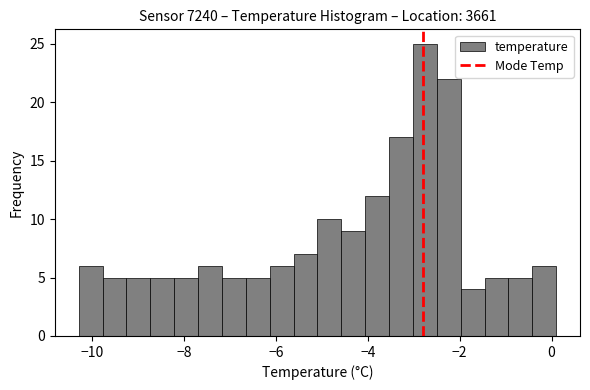

Read against the x-axis, roughly where is the centre of the tallest bar?

-2.8